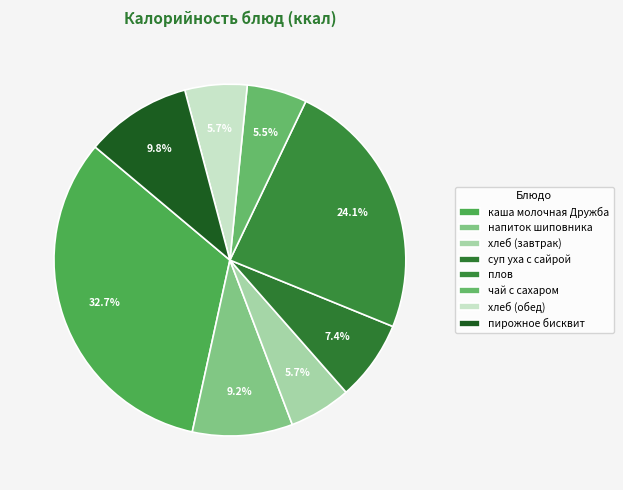

How many slices are in this pie chart?

8